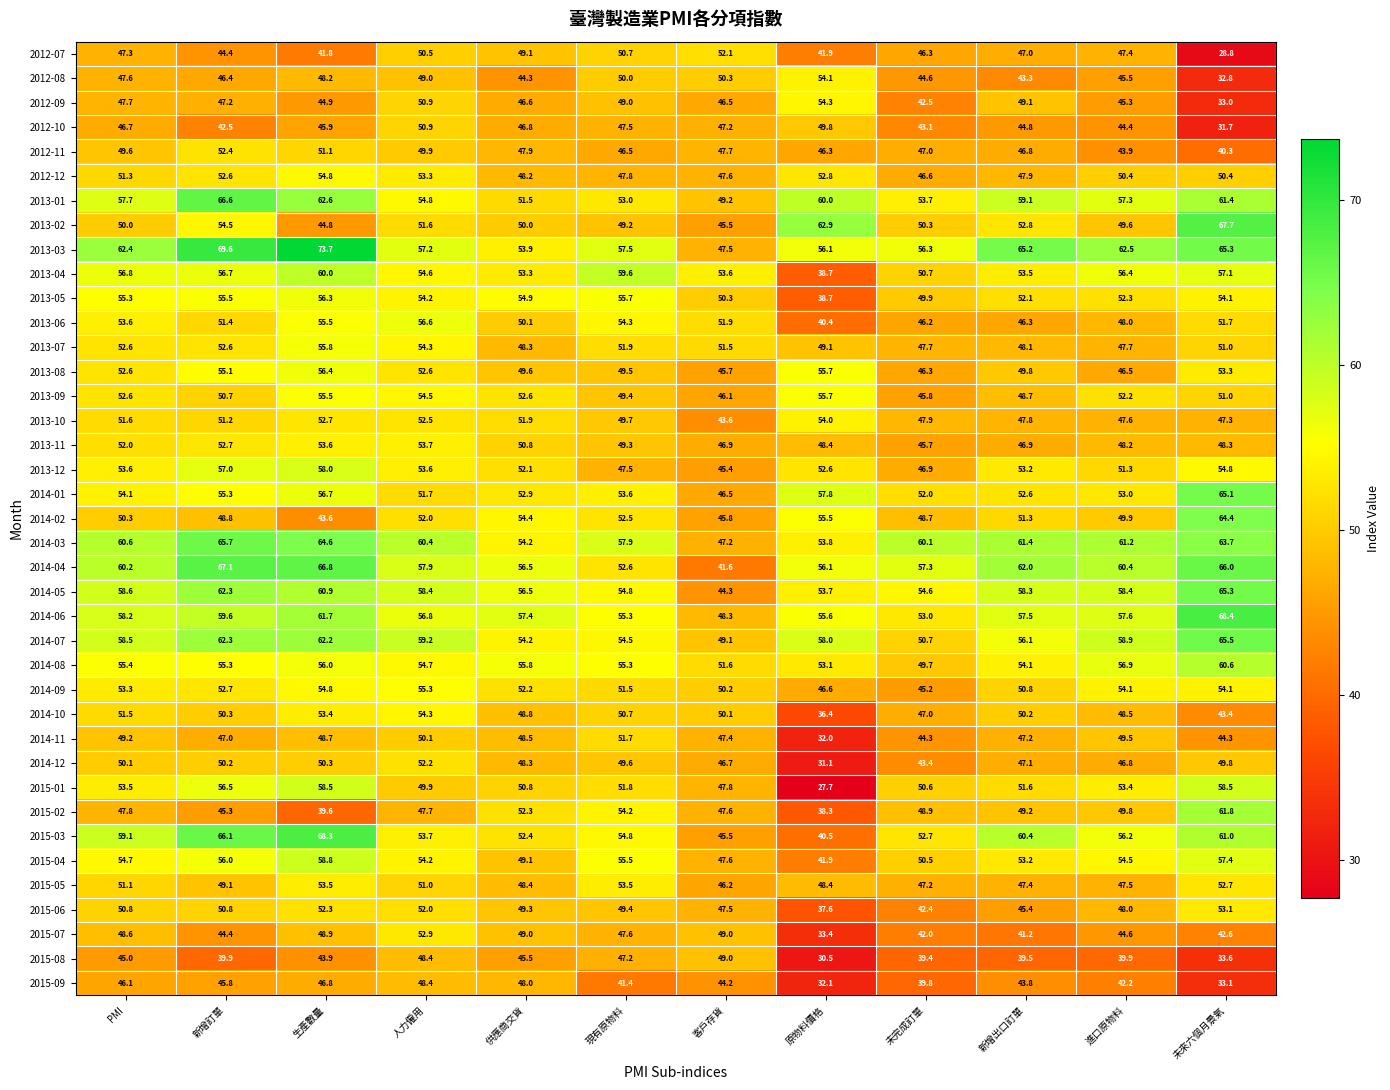

What value does the 2012-11 series have at 現有原物料?

46.5